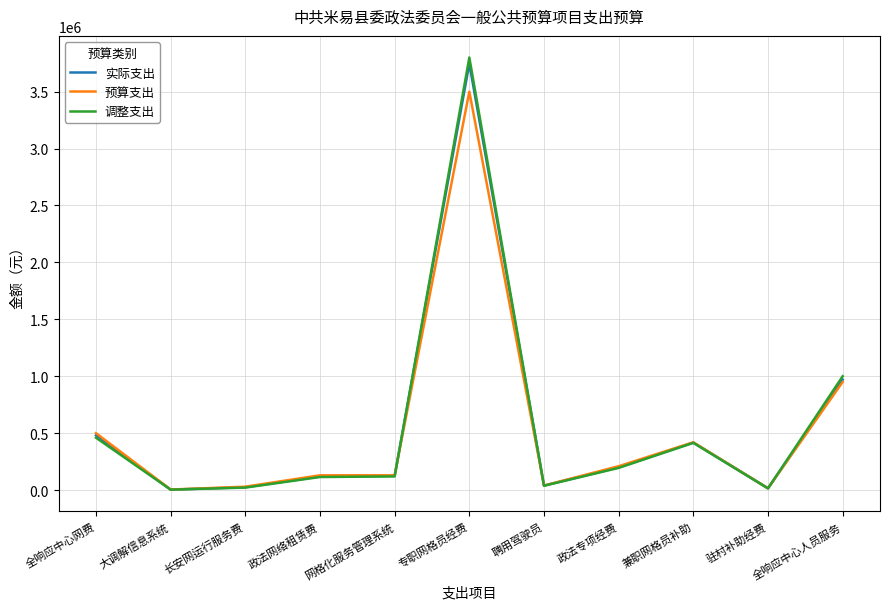

What is the difference between the maximum and minimum values in the 实际支出 series?

3742304.0